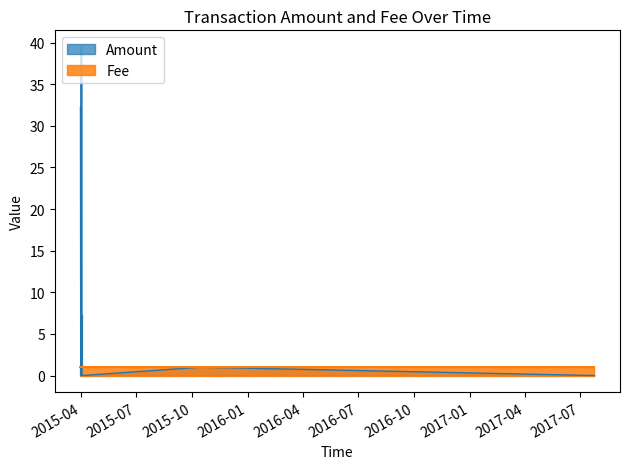

What is the maximum value shown in the chart?

39.5